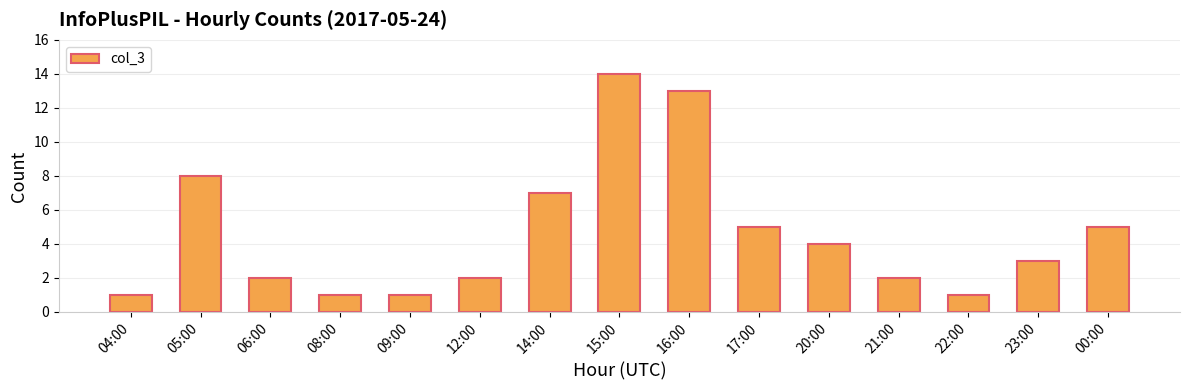

What is the difference between the values at 09:00 and 17:00?

4